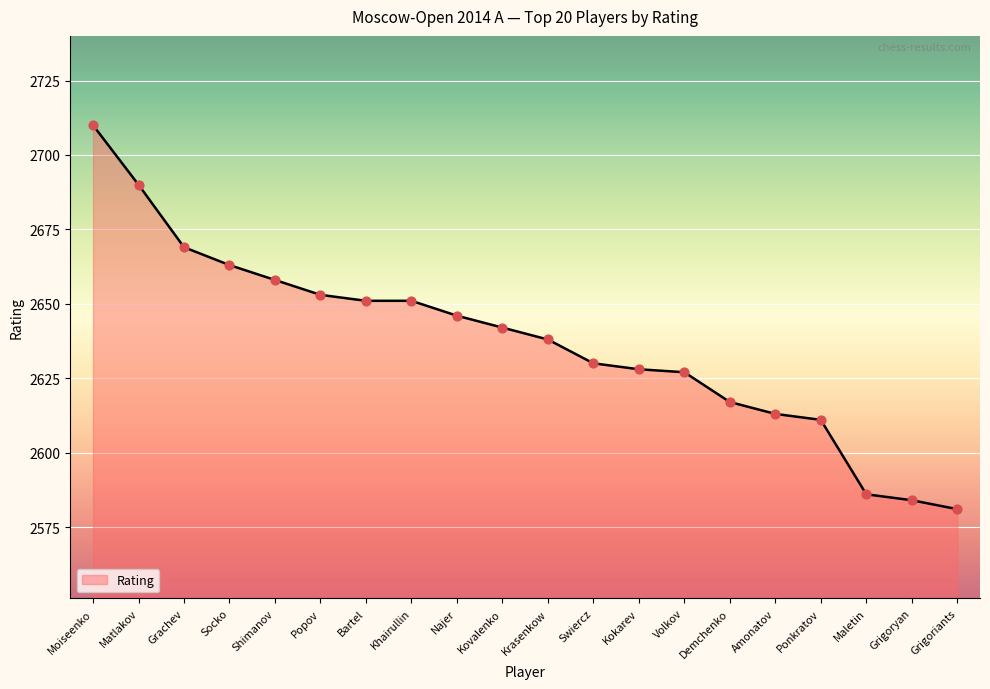

Between Grigoryan and Shimanov, which is larger?

Shimanov